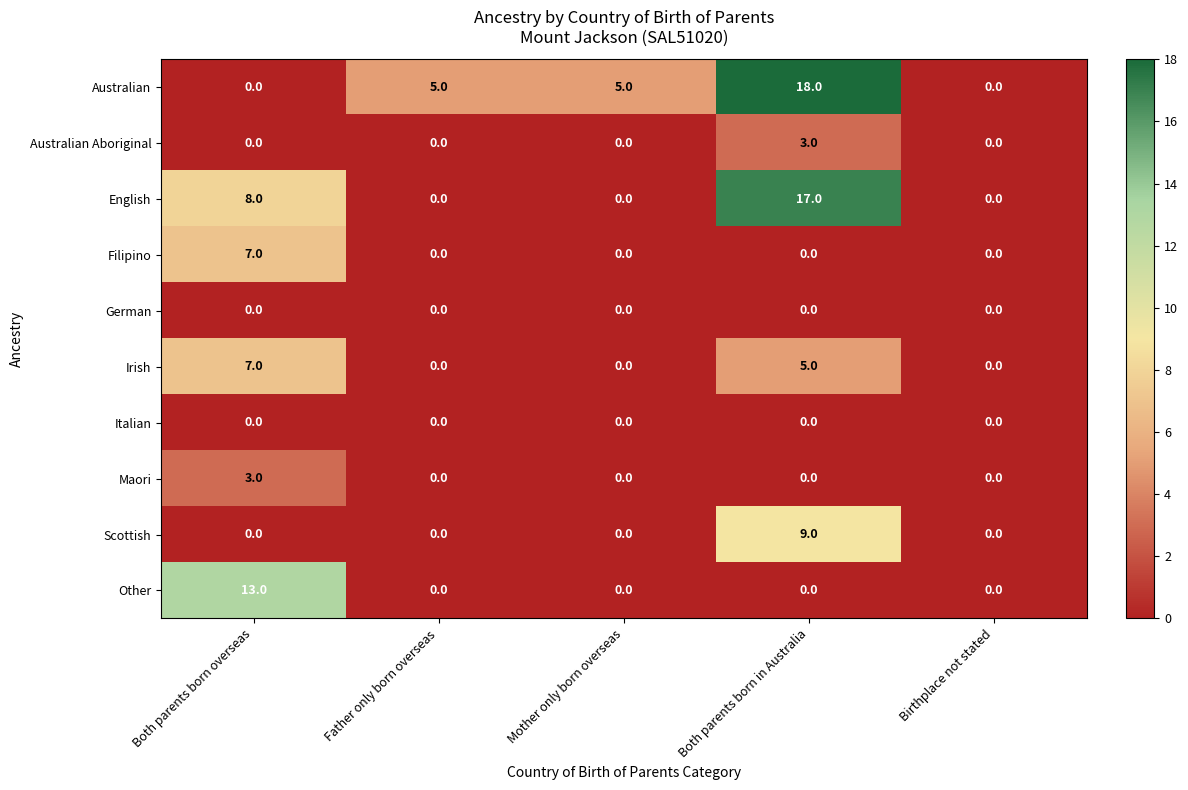

What is the highest value of the Filipino series?

7